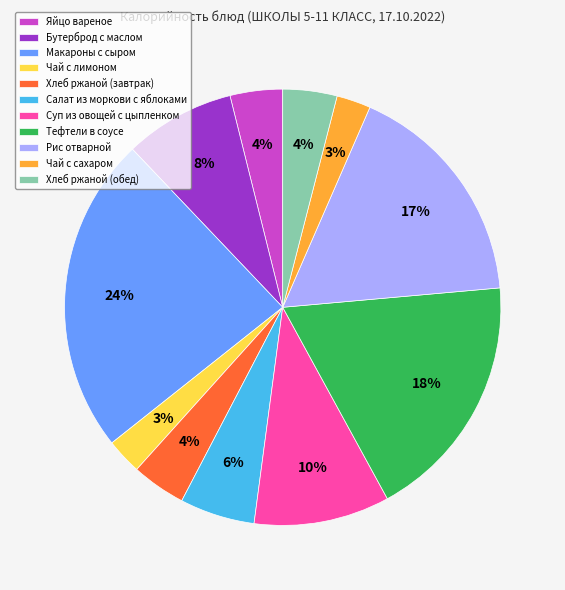

To the nearest percent, what portion does Салат из моркови с яблоками represent?

6%